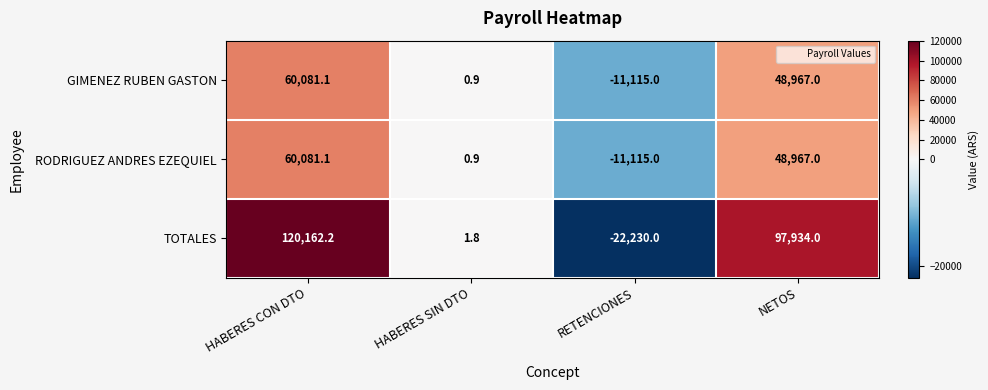

Where does the GIMENEZ RUBEN GASTON series first go above 48967?

HABERES CON DTO